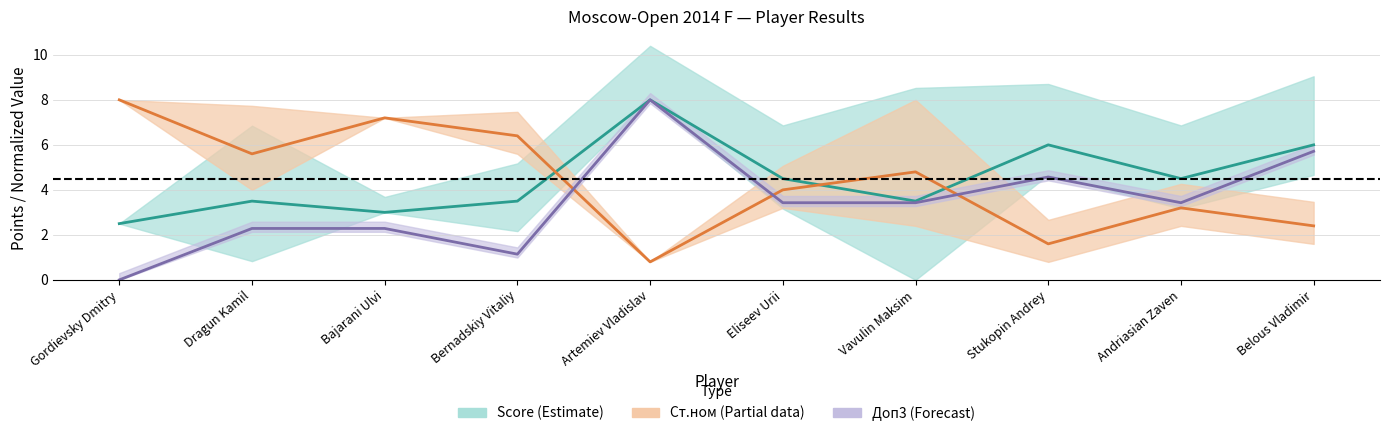

True or false: Ст.ном has more than 2 interior local peaks.

True